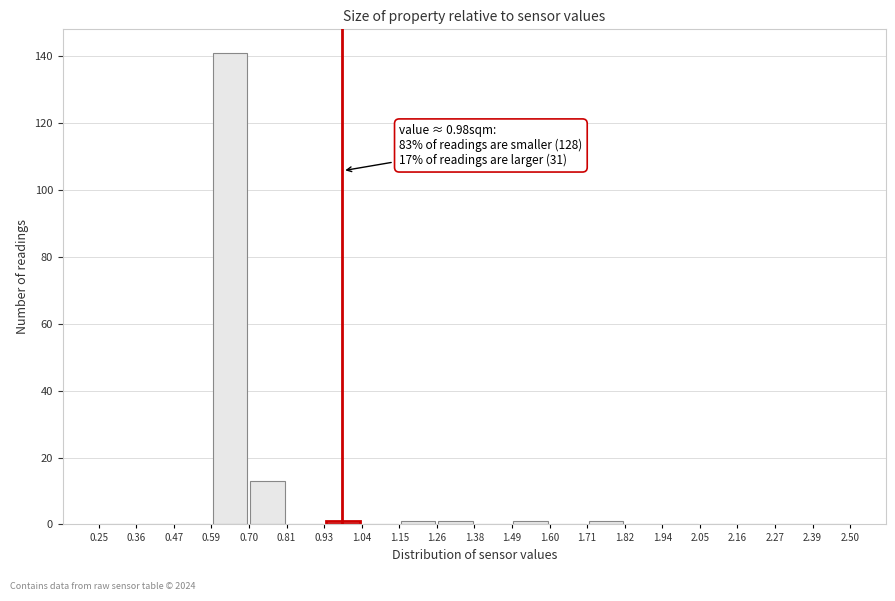

Which range on the x-axis has the tallest bar?

0.59 to 0.70